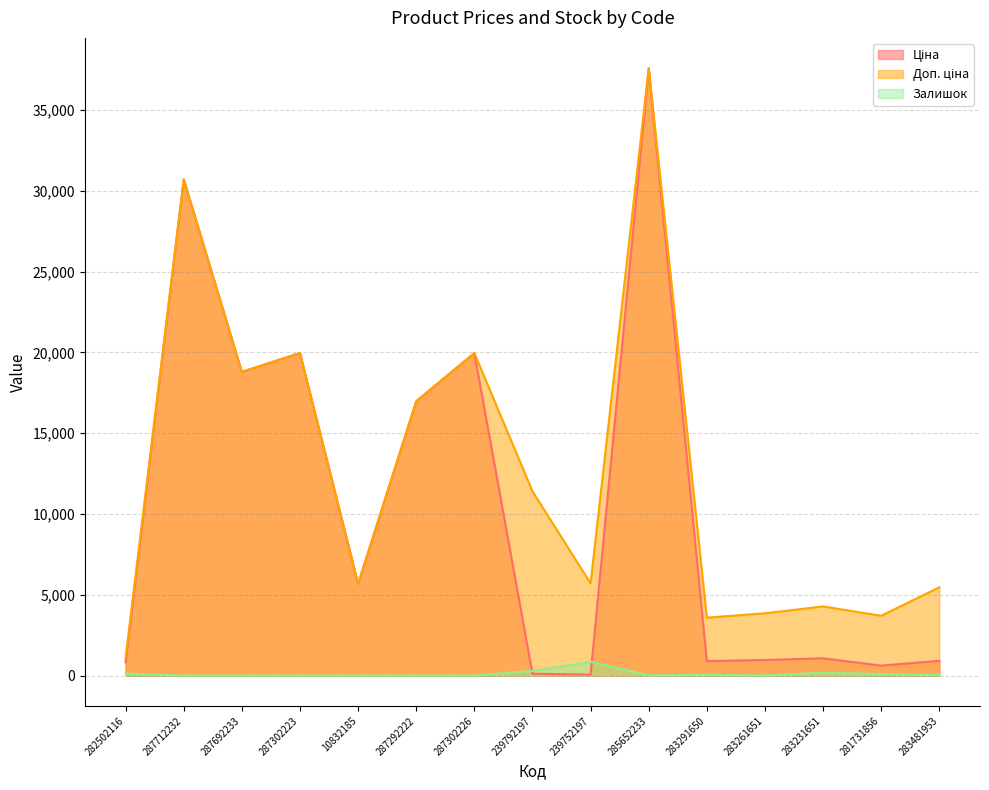

The Ціна series shows 910.4 at 283481953. True or false?

True